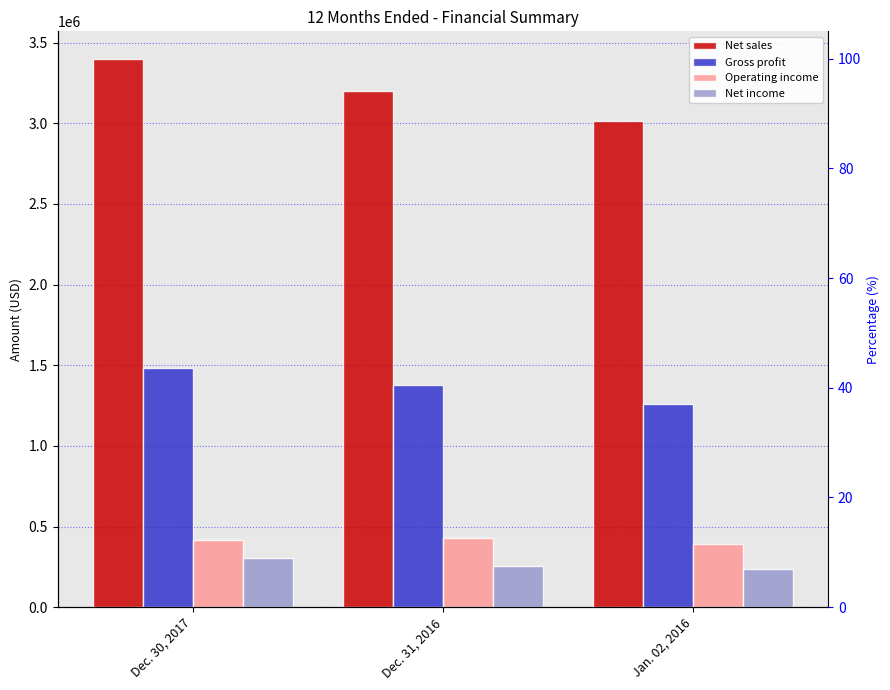

Which category has the highest value across all series?

Dec. 30, 2017